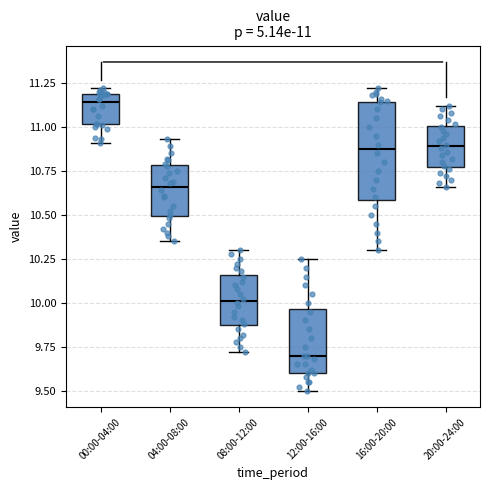

Which box has the lowest median line?

12:00-16:00